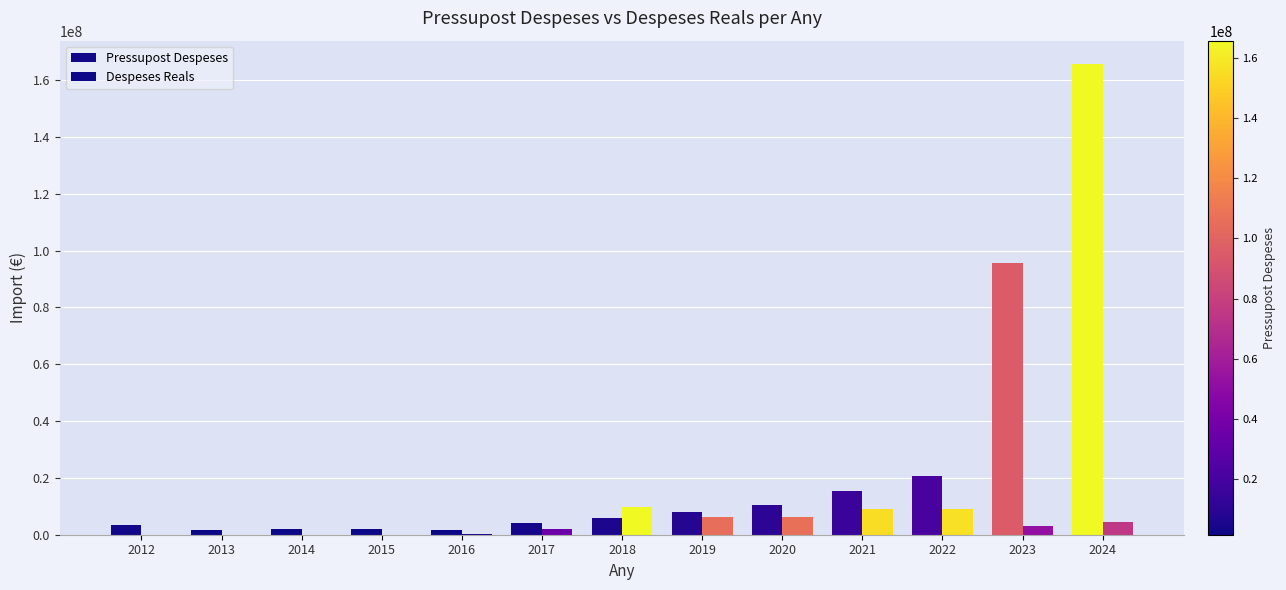

Are the bars horizontal?

No